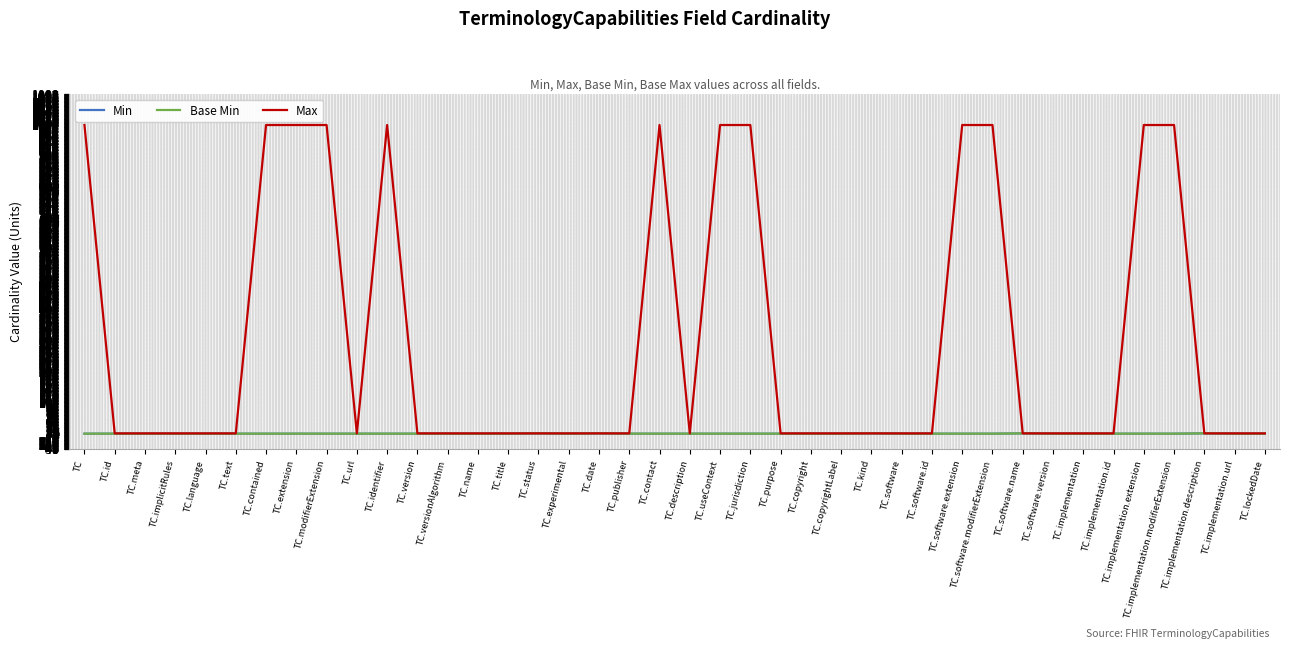

What position from the right is TC.contact?

21